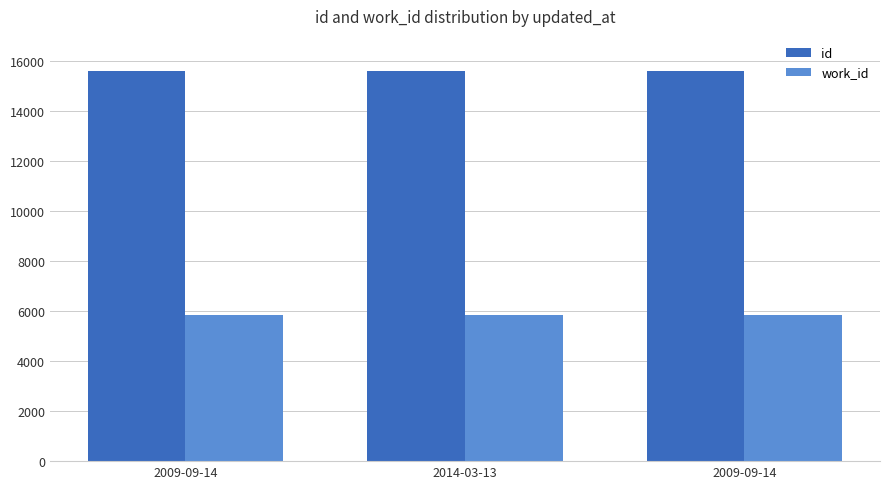

Read the work_id value at 2009-09-14.

5859